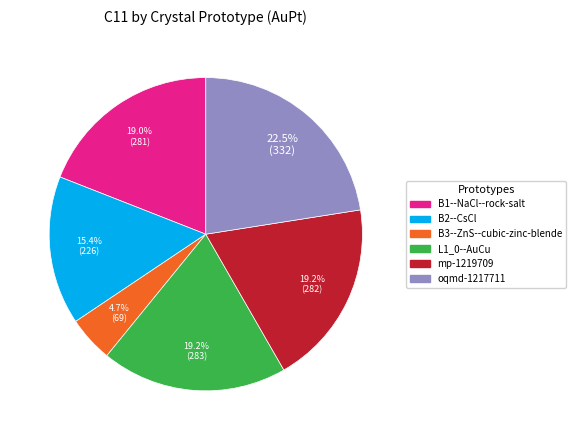

Which category has the biggest portion of the pie?

oqmd-1217711